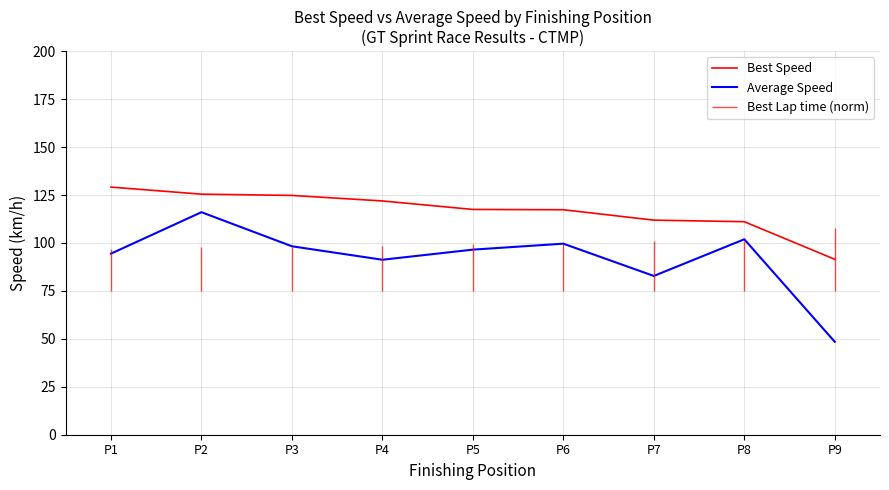

Count the number of categories in the chart.

9